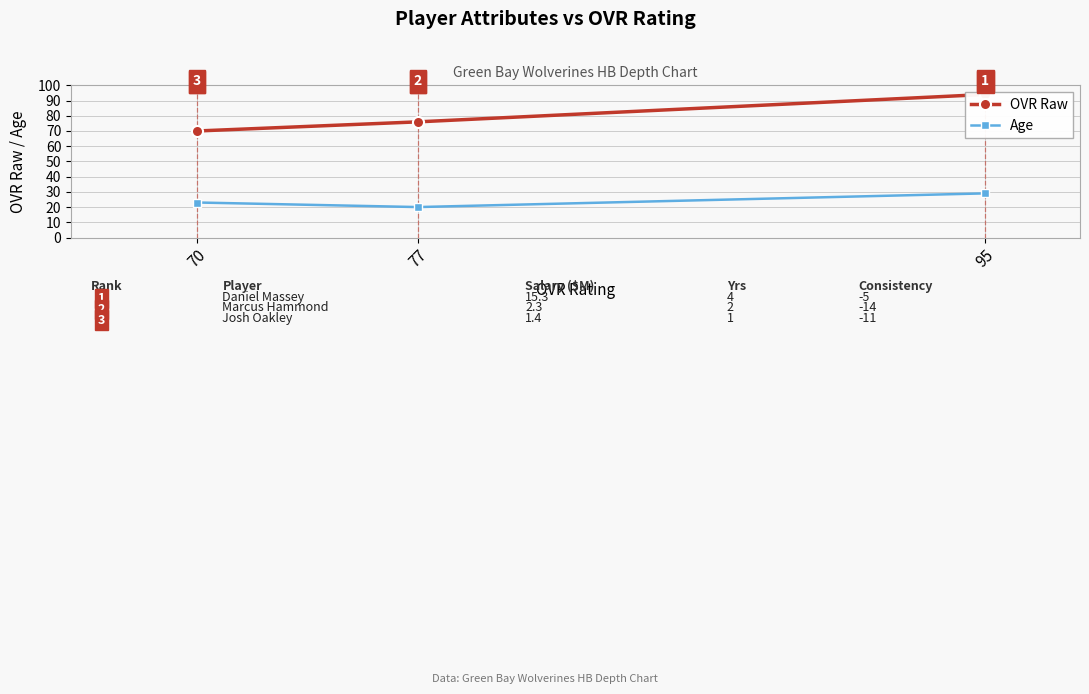

The value of OVR Raw at 77 is 76. True or false?

True